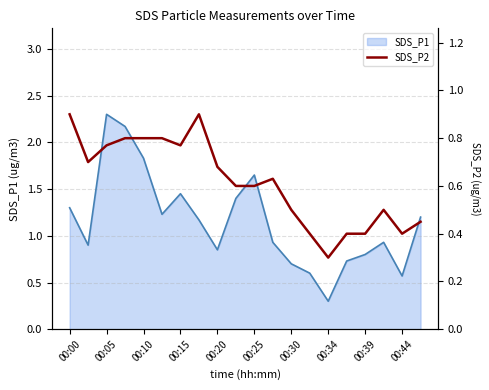

At which label does SDS_P1 first exceed 1?

00:00